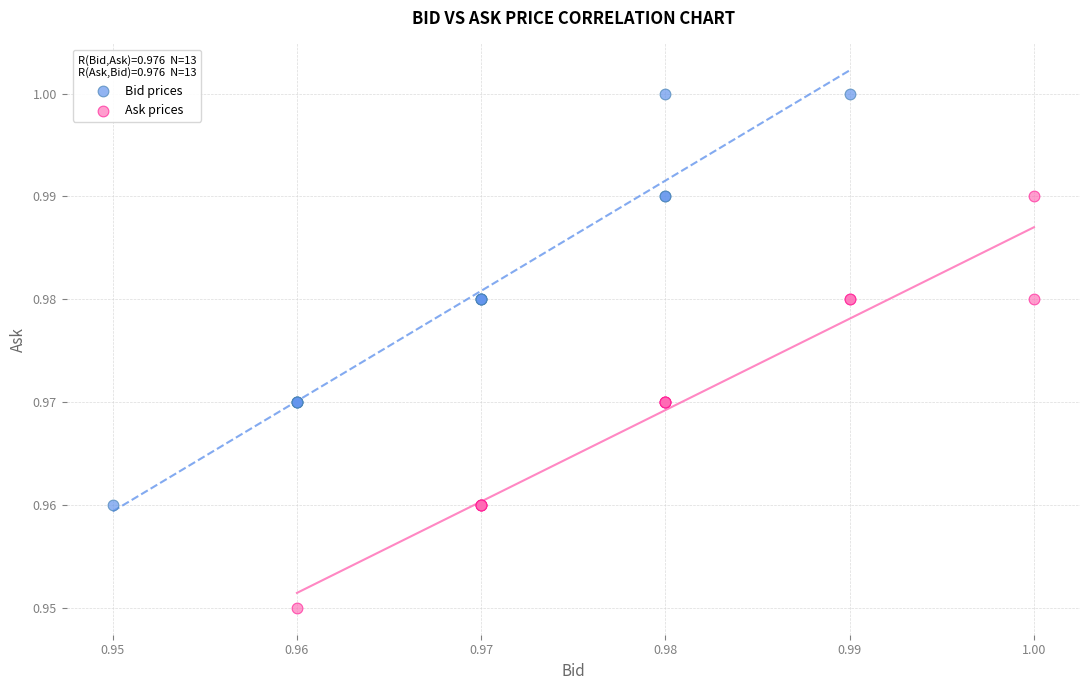

Which series reaches the minimum Y coordinate?

Ask prices